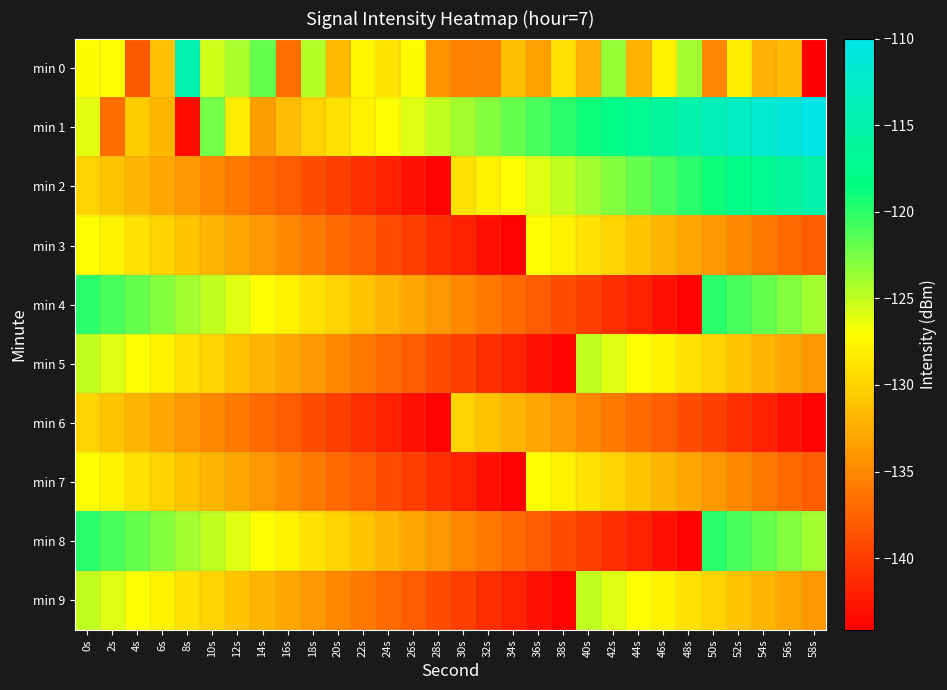

At 36s, list the series in order from largest to smallest.

min 1, min 2, min 3, min 7, min 6, min 0, min 4, min 8, min 5, min 9